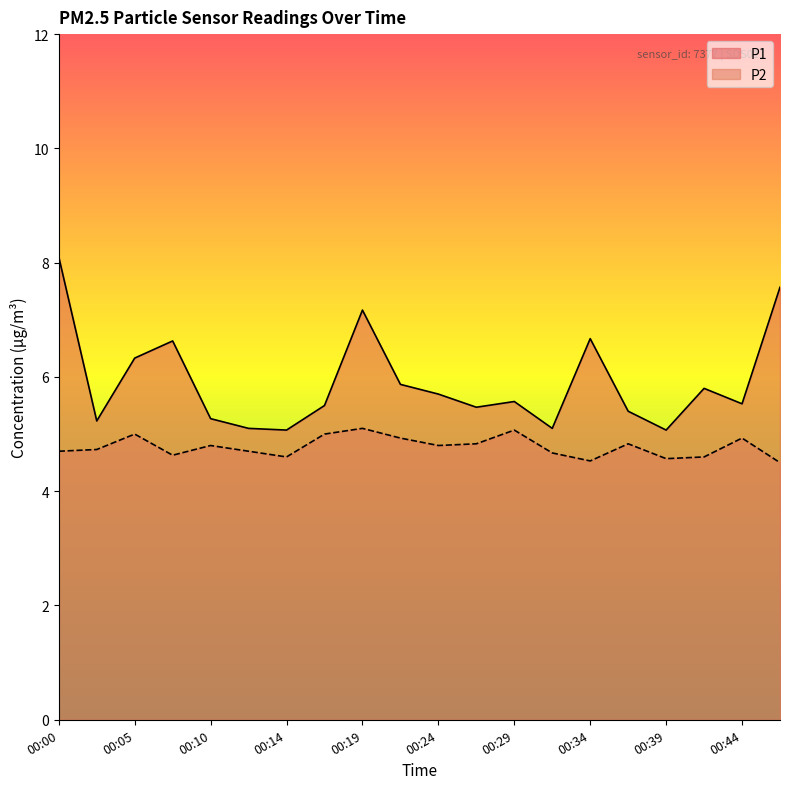

What is the difference between the P1 values at 00:10 and 00:14?

0.2